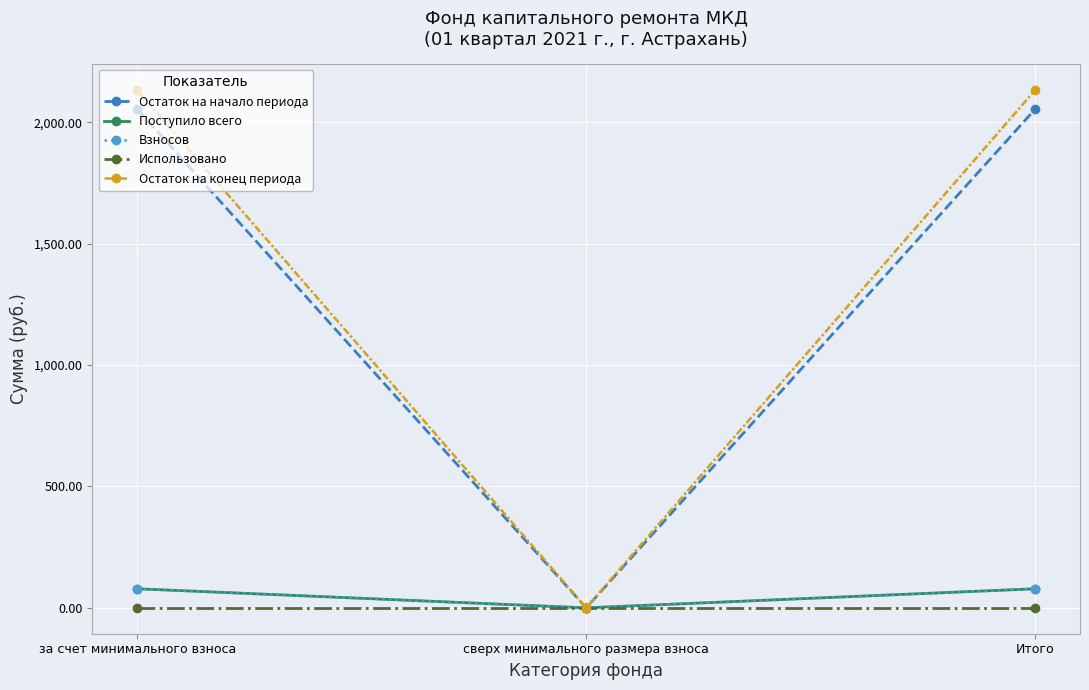

Which series has the largest total across all categories?

Остаток на конец периода